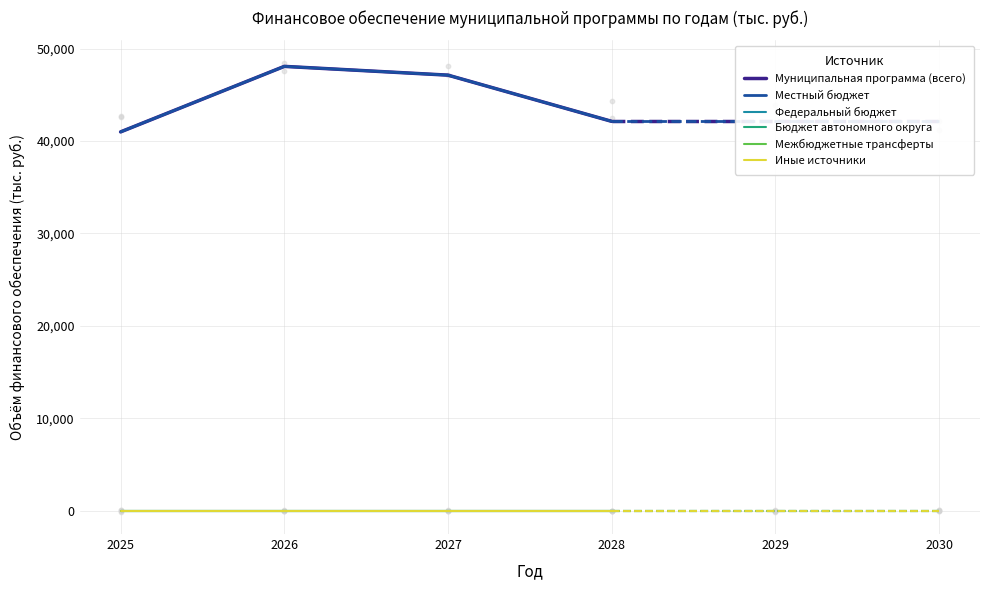

Which series reaches the maximum Y coordinate?

Муниципальная программа (всего)